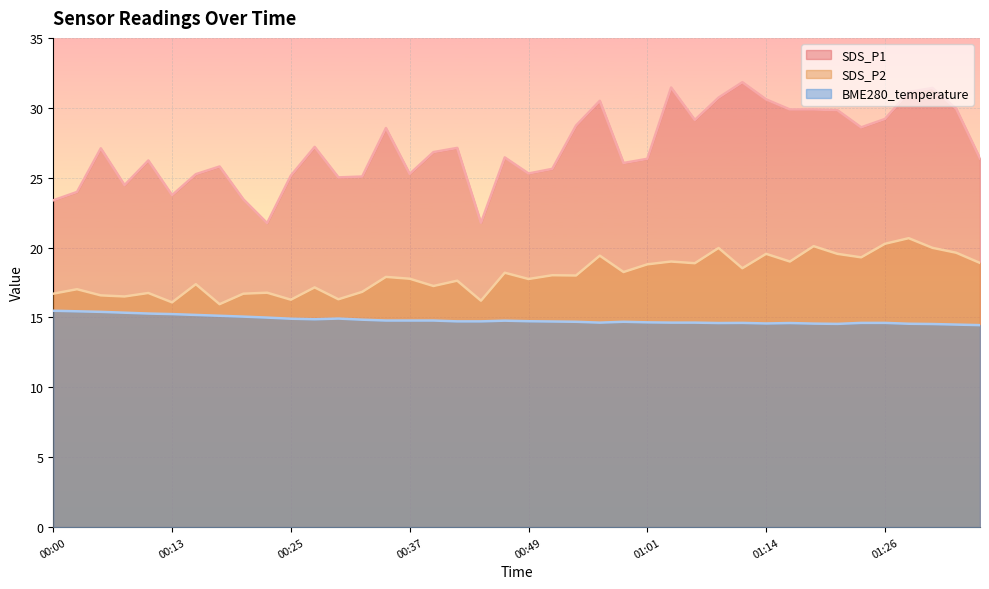

Reading left to right, what are all the values shown in this chart?

SDS_P1: 23.4	24.0	27.1	24.5	26.2	23.8	25.2	25.8	23.4	21.8	25.1	27.2	25.0	25.1	28.6	25.3	26.8	27.1	21.8	26.4	25.3	25.6	28.7	30.5	26.1	26.4	31.4	29.1	30.7	31.8	30.6	29.9	29.9	29.8	28.6	29.2	31.1	31.4	29.9	26.4
SDS_P2: 16.7	17.0	16.6	16.5	16.8	16.1	17.4	15.9	16.7	16.8	16.3	17.1	16.3	16.8	17.9	17.8	17.2	17.6	16.2	18.2	17.8	18.0	18.0	19.4	18.2	18.8	19.0	18.9	20.0	18.5	19.6	19.0	20.1	19.6	19.3	20.3	20.7	20.0	19.6	18.9
BME280_temperature: 15.5	15.4	15.4	15.3	15.3	15.2	15.2	15.1	15.1	15.0	14.9	14.9	14.9	14.8	14.8	14.8	14.8	14.7	14.7	14.8	14.7	14.7	14.7	14.6	14.7	14.7	14.6	14.6	14.6	14.6	14.6	14.6	14.6	14.5	14.6	14.6	14.6	14.5	14.5	14.4